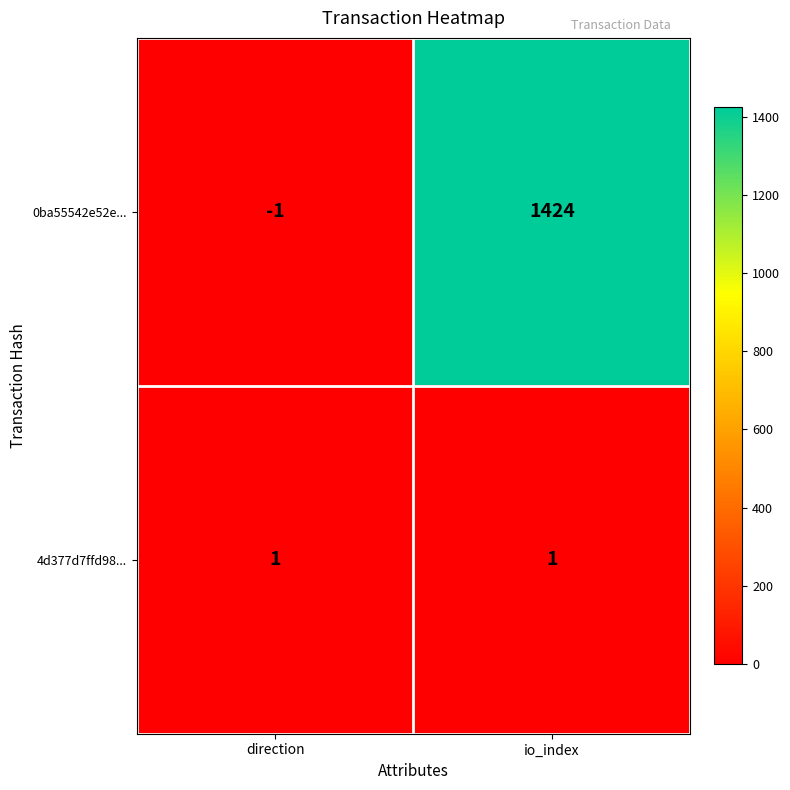

Reading left to right, what are all the values shown in this chart?

0ba55542e52e...: -1	1424
4d377d7ffd98...: 1	1